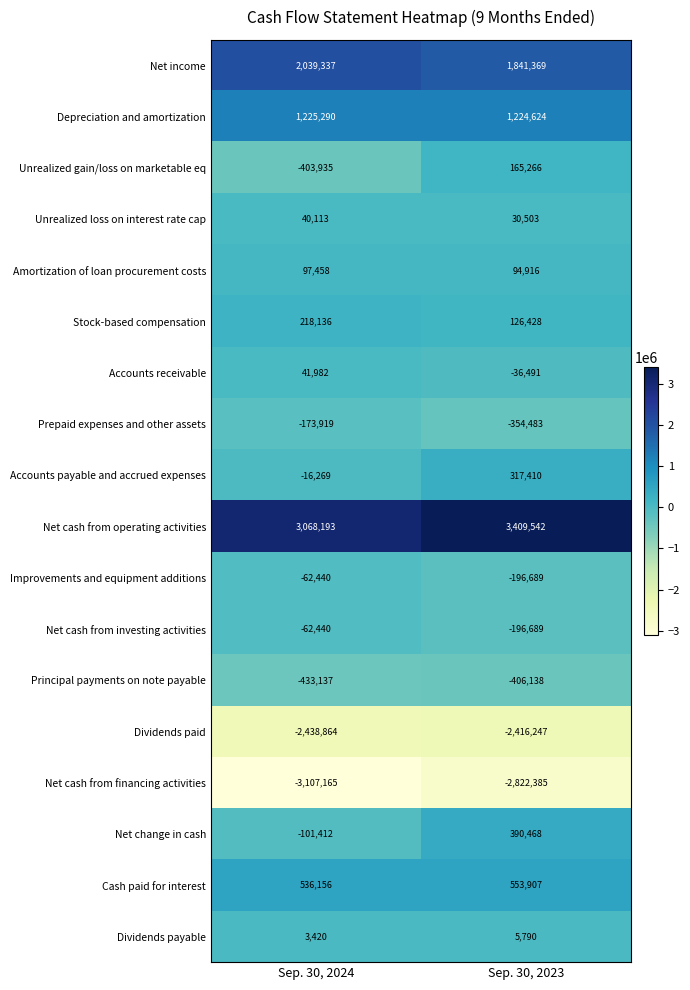

List the labels in order of Cash paid for interest value, largest first.

Sep. 30, 2023, Sep. 30, 2024